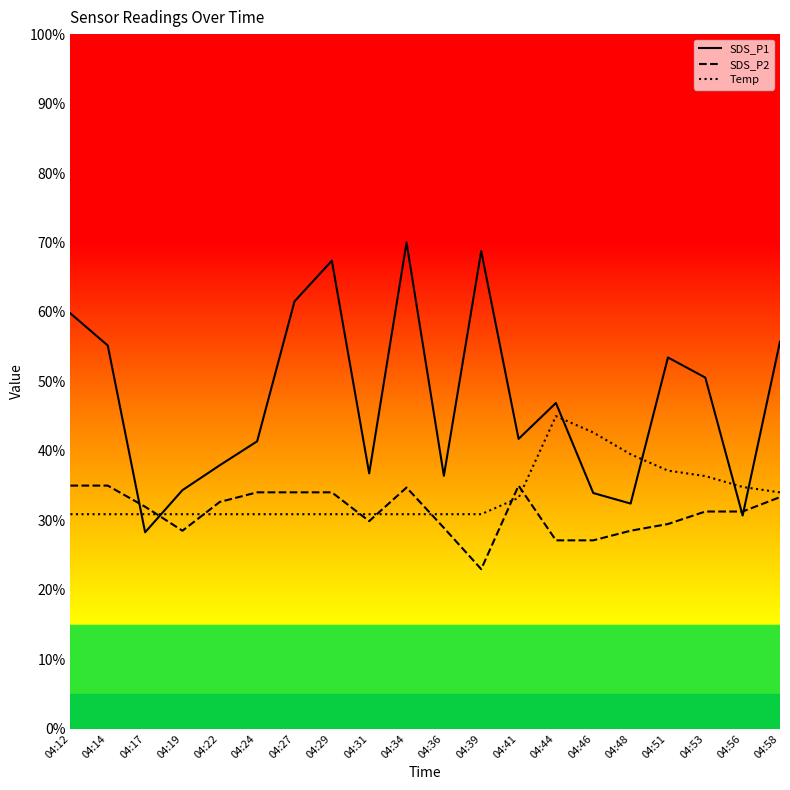

Does the chart display data point markers on the line(s)?

No